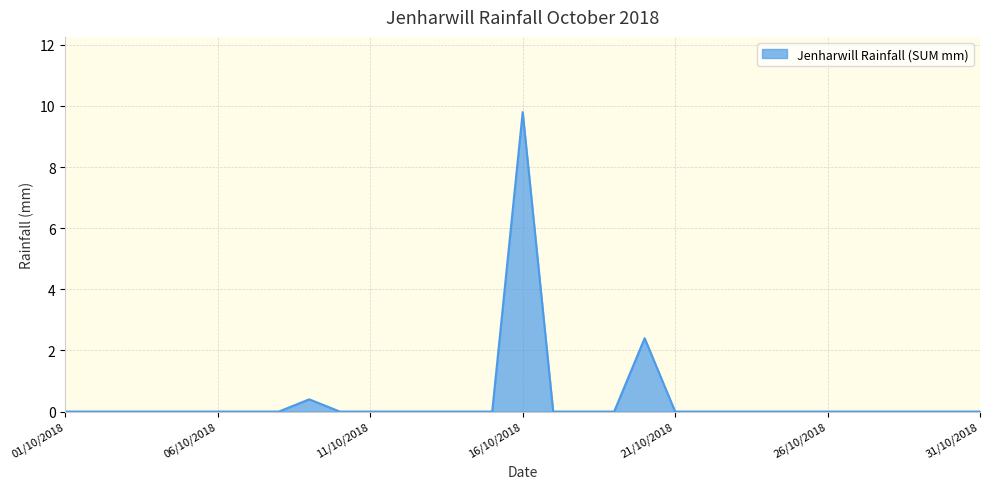

What is the greatest value displayed?

9.8